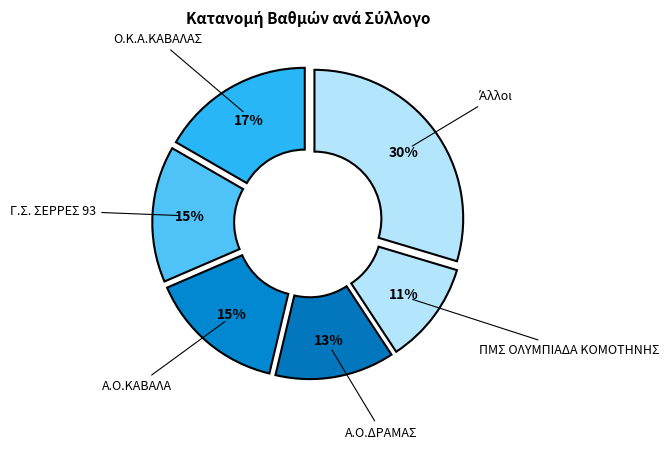

To the nearest percent, what is the average slice percentage?

17%